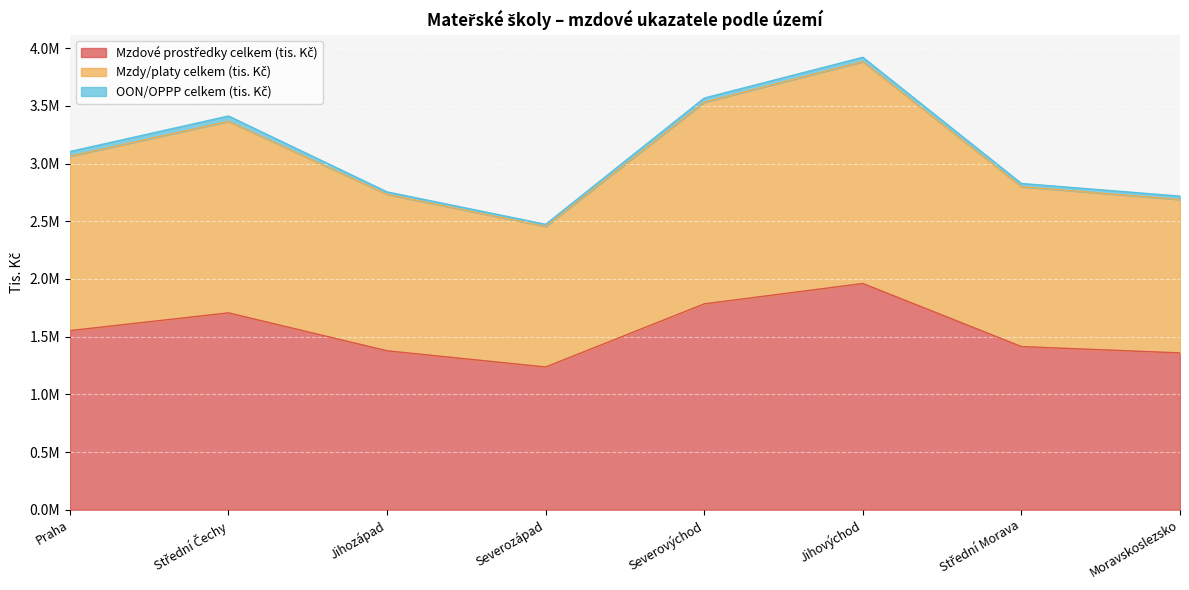

What is the minimum value shown in the chart?

1237062.0